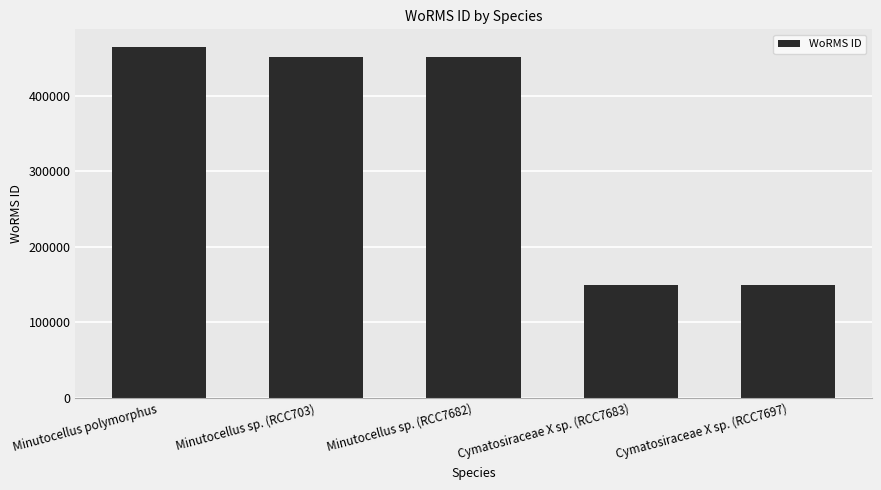

Reading right to left, what are all the values shown in this chart?

149010	149010	450619	450619	464449